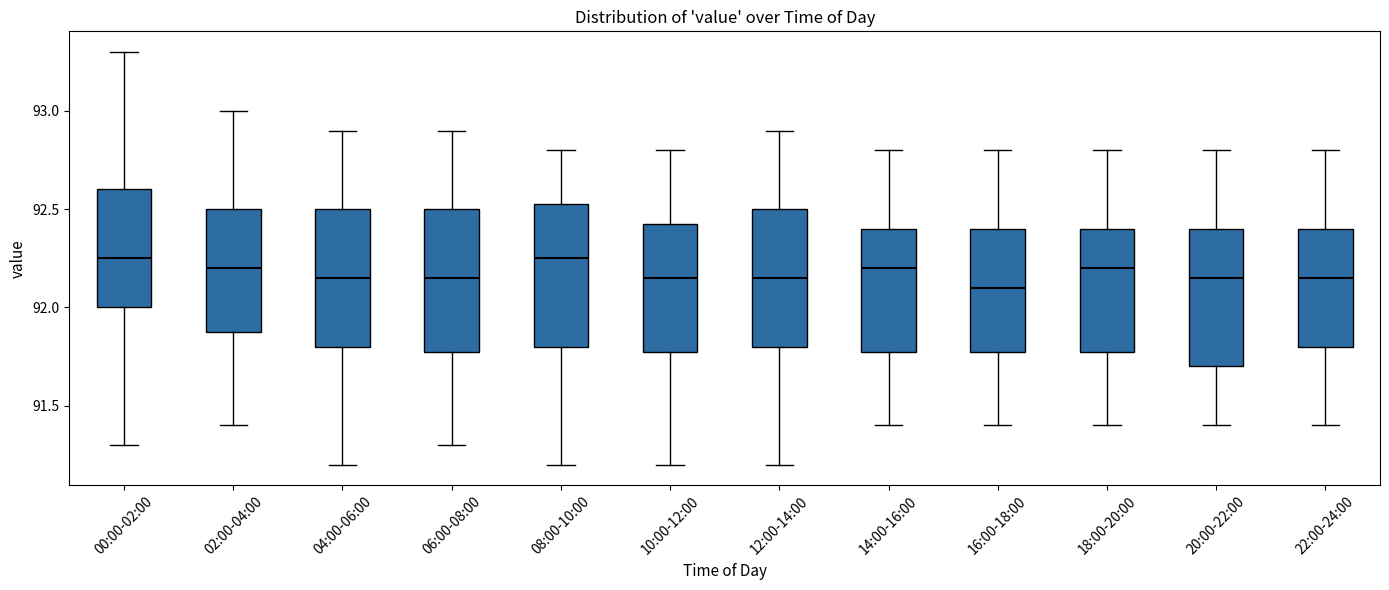

Where does the lower whisker of the box for 06:00-08:00 end on the y-axis? The values are not printed on the chart, so give them approximately, as read against the axis.

91.30